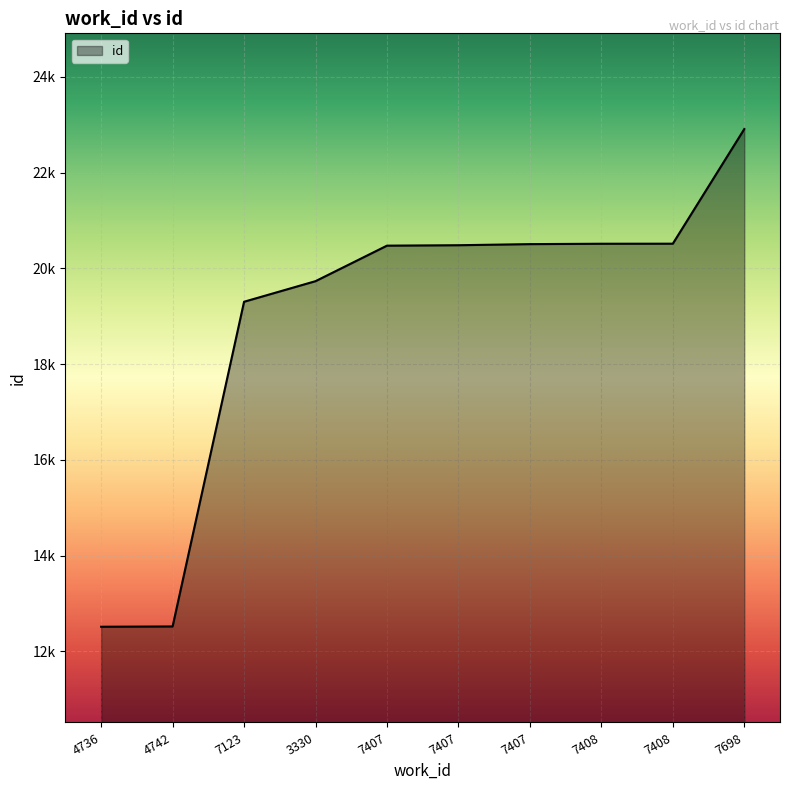

Does the chart have visible grid lines?

Yes